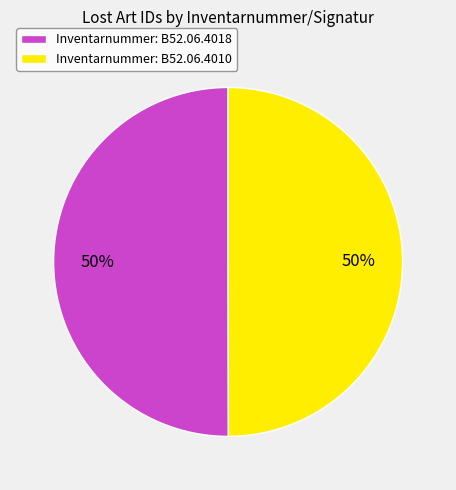

Count the number of slices in the pie.

2